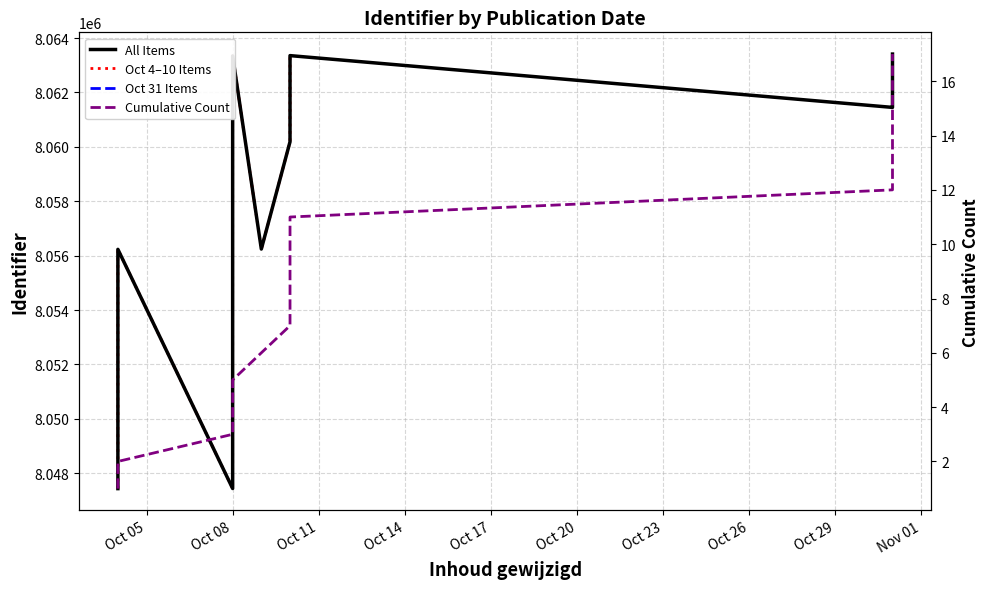

List the labels in order of value, smallest first.

2024-10-04, 2024-10-08, 2024-10-08, 2024-10-04, 2024-10-09, 2024-10-10, 2024-10-10, 2024-10-10, 2024-10-31, 2024-10-31, 2024-10-10, 2024-10-08, 2024-10-10, 2024-10-31, 2024-10-31, 2024-10-31, 2024-10-31